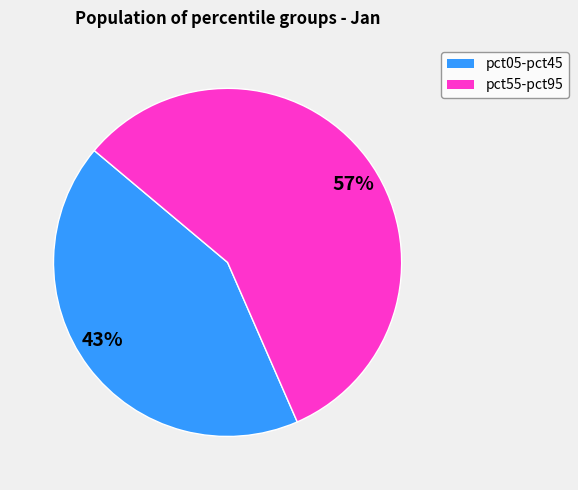

Do 43% and 57% together represent more than half of the pie?

Yes